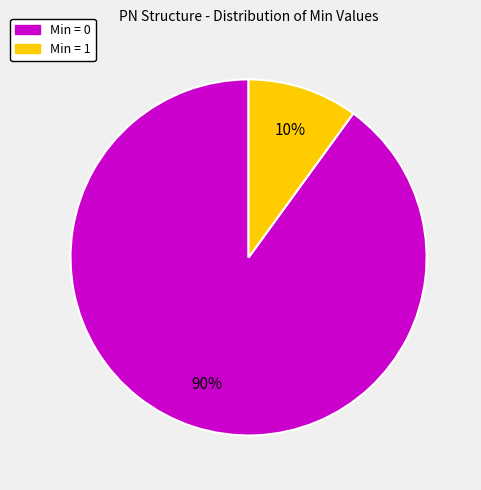

Combined, do Min = 1 and Min = 0 account for over 50%?

Yes